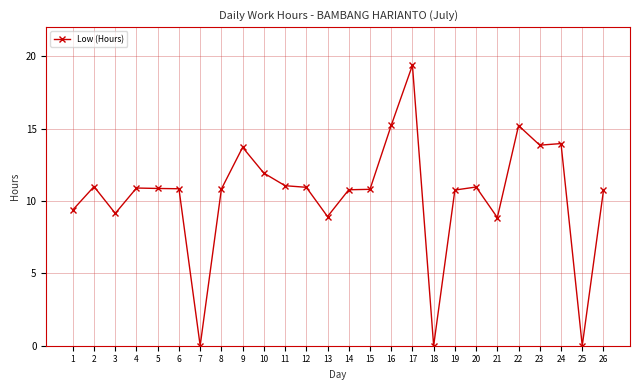

What is the approximate value at 24?

14.0